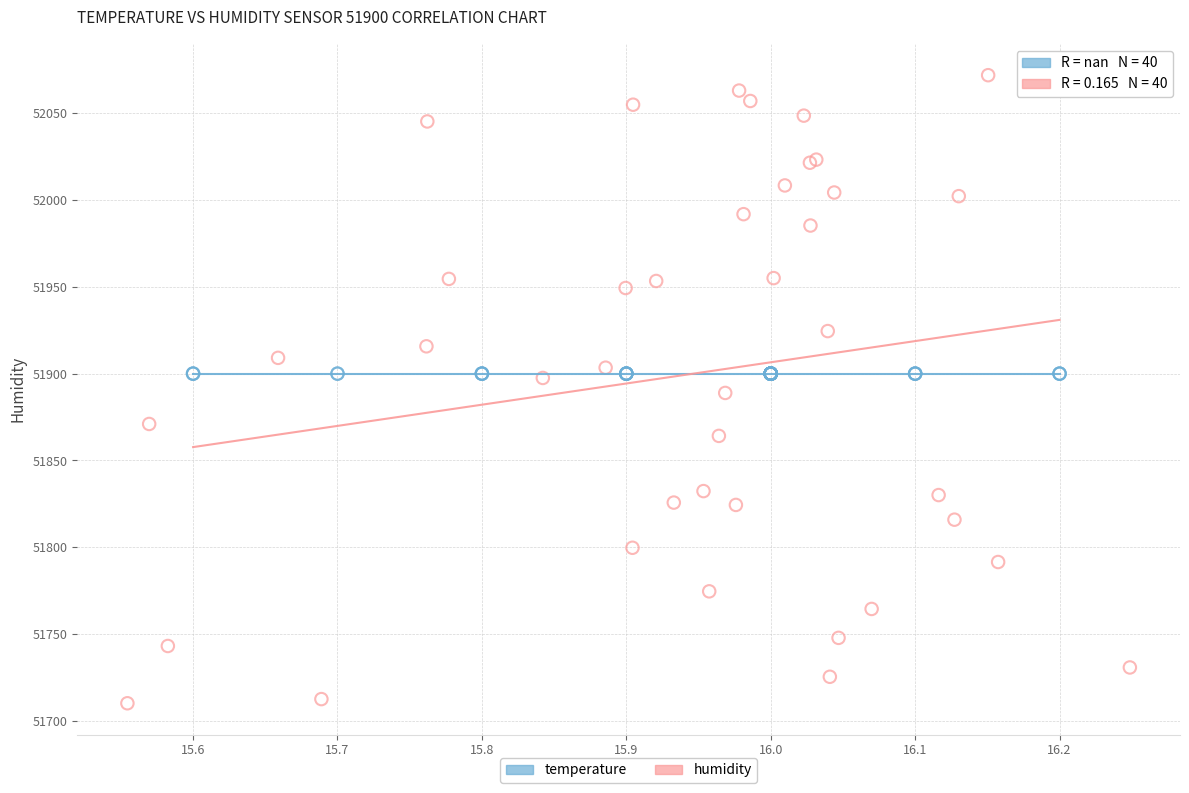

Which series reaches the minimum Y coordinate?

humidity